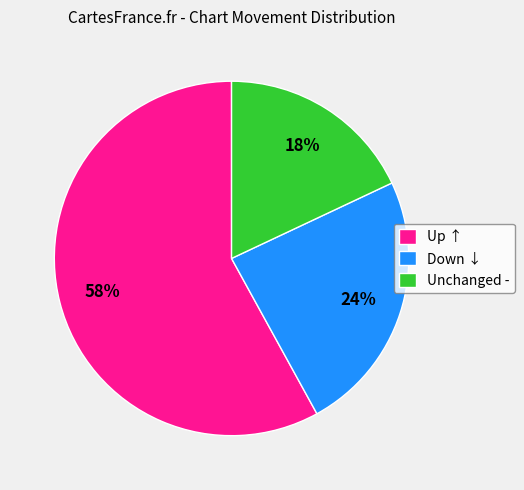

What percentage is the Unchanged - slice, to the nearest percent?

18%